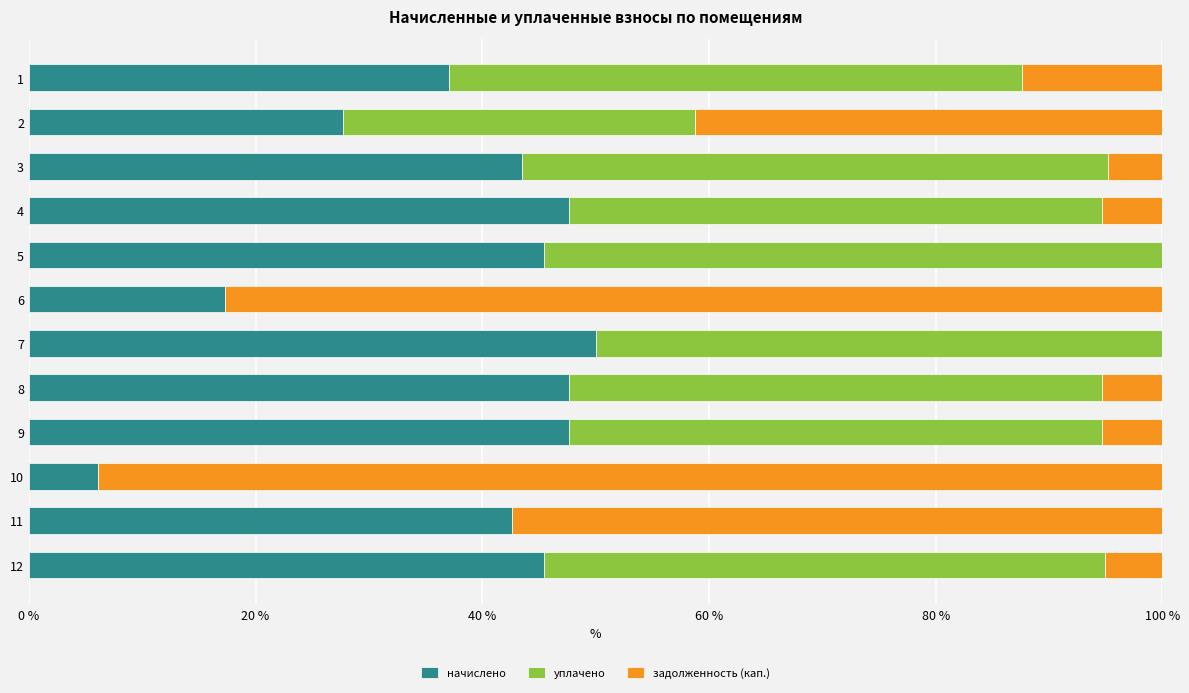

True or false: начислено has a value of 42.6 at 11.

True